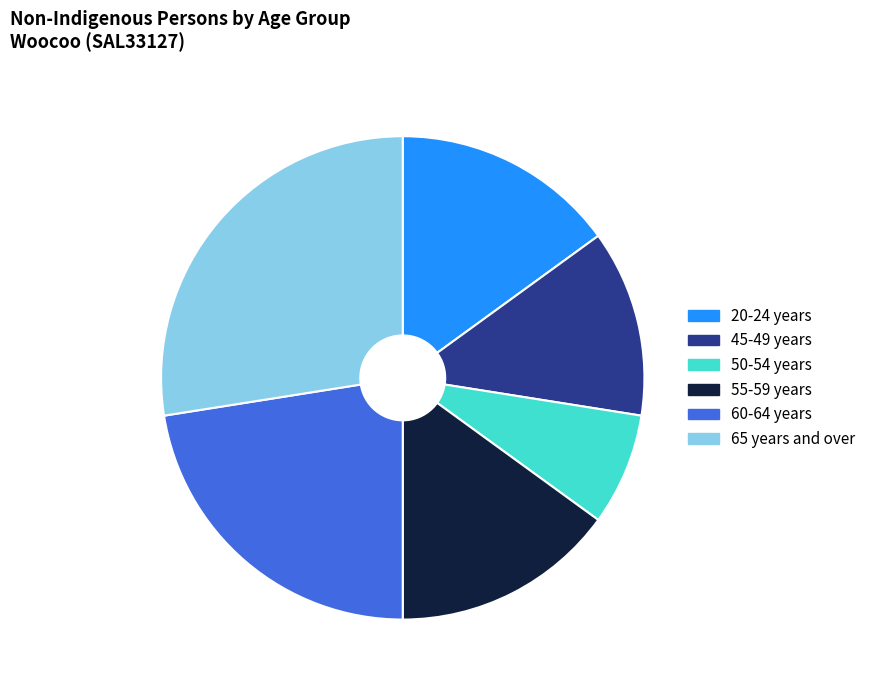

Is the sum of 50-54 years and 20-24 years greater than half?

No